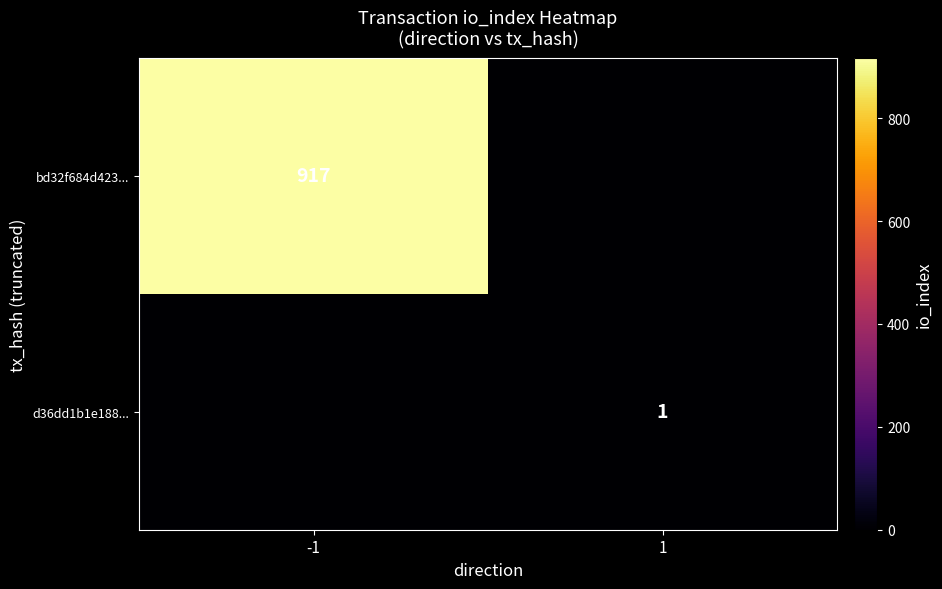

At which category is the sum across all series the highest?

-1